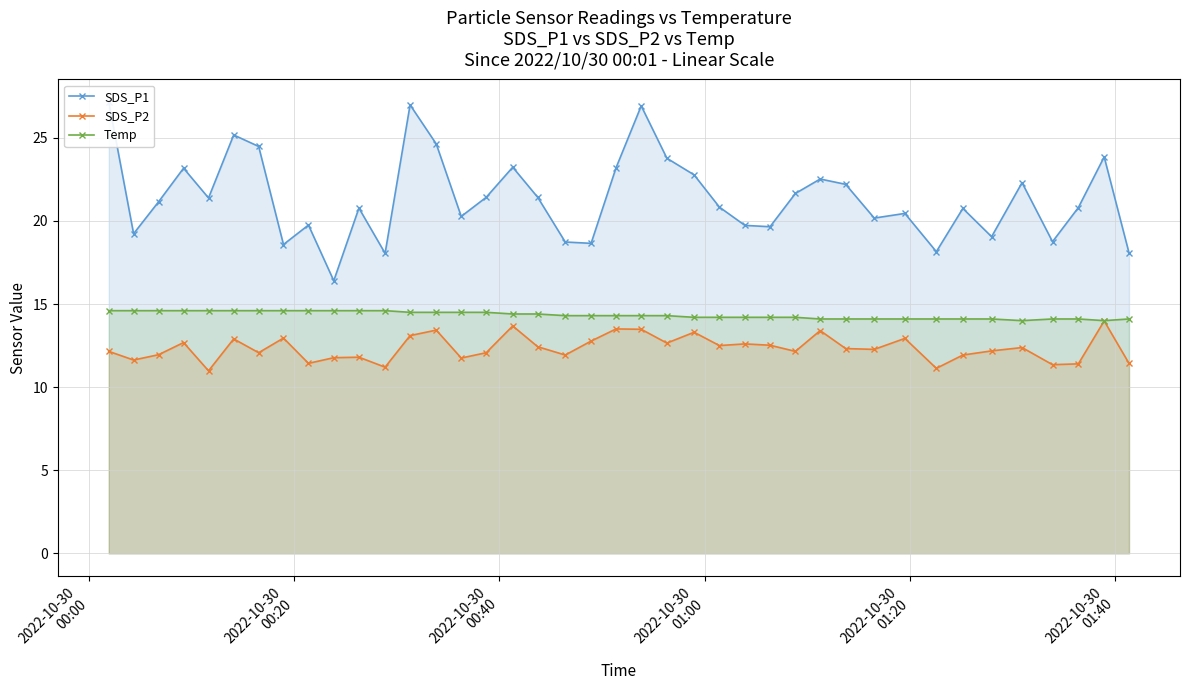

What are all the series names shown in the legend?

SDS_P1, SDS_P2, Temp